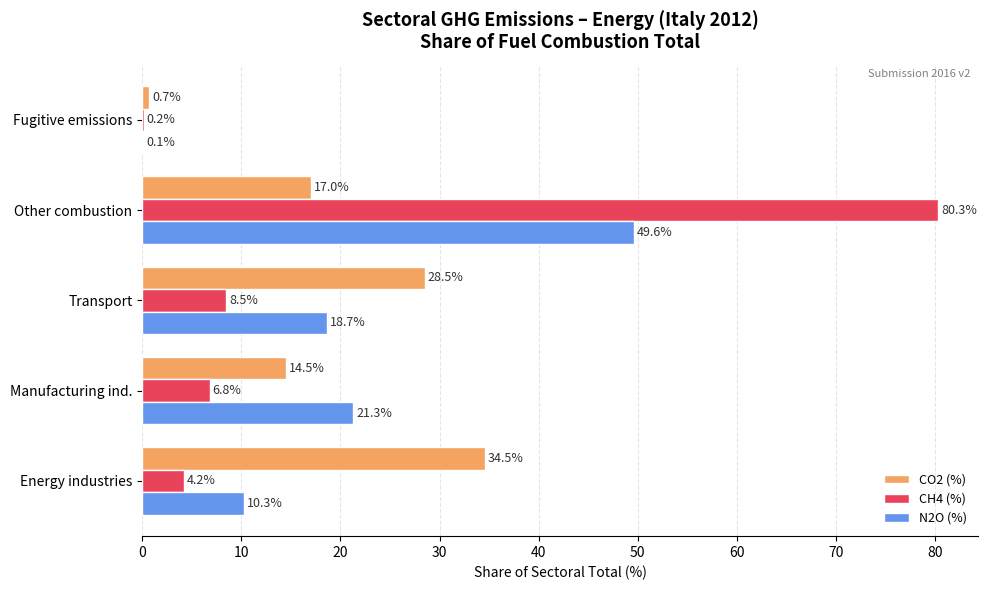

What is the highest value of the N2O (%) series?

49.6